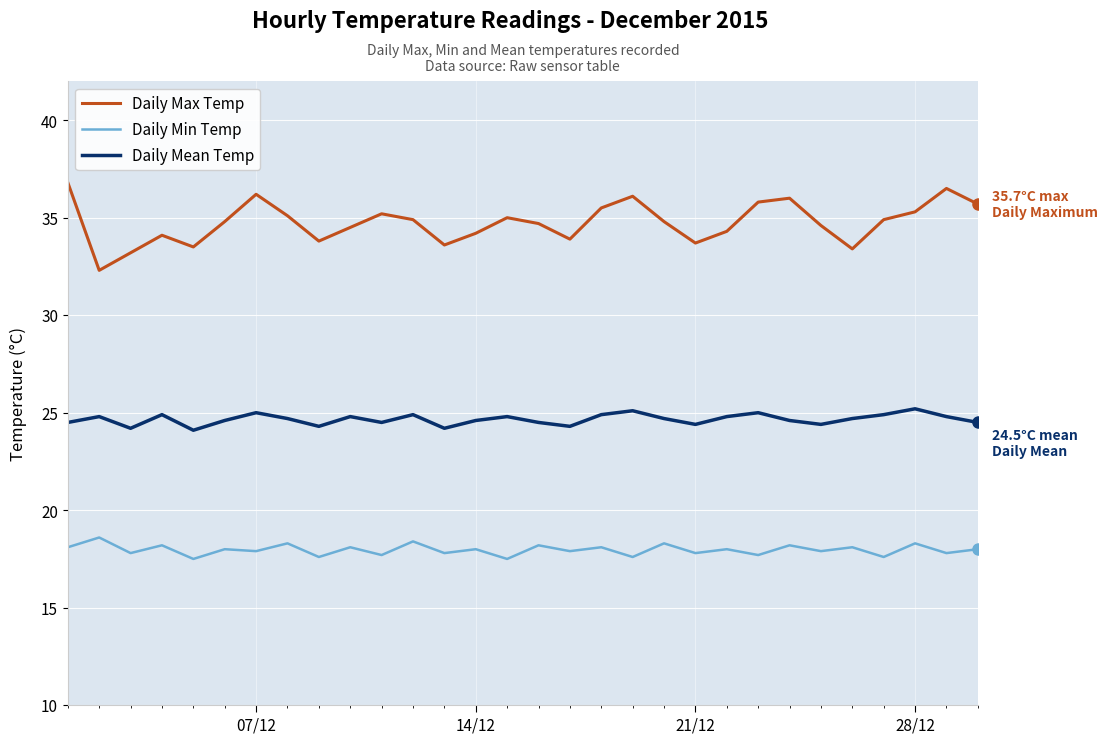

True or false: Daily Min Temp and Daily Max Temp cross at least once.

False